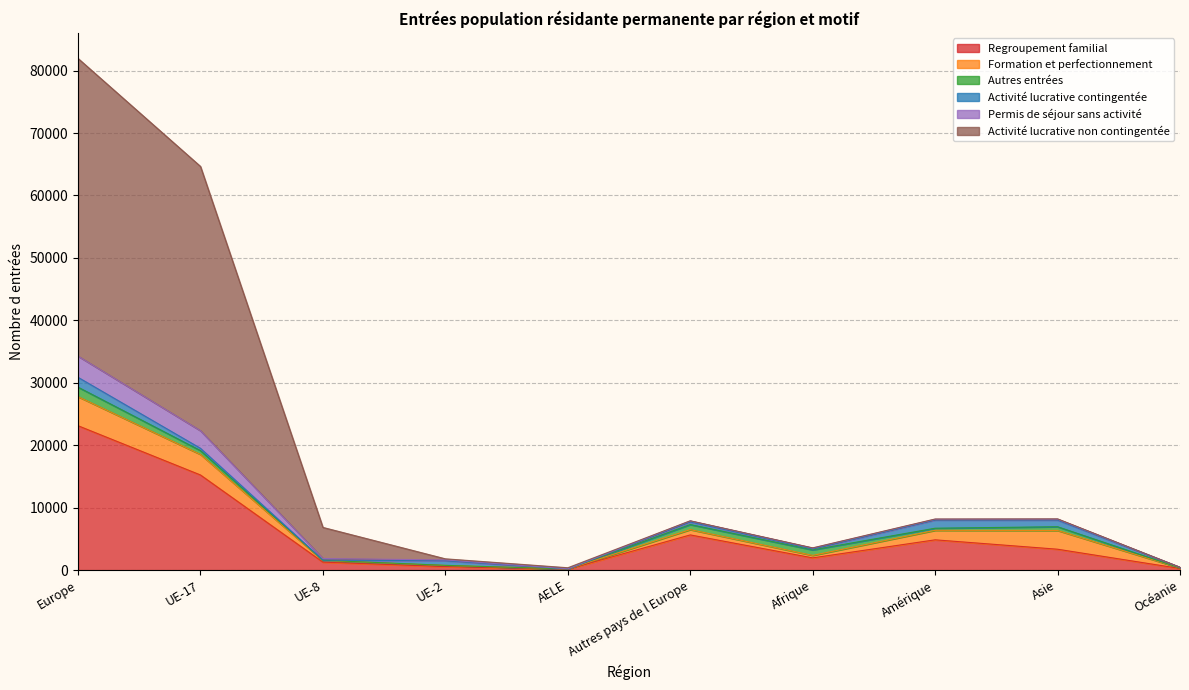

How many values in the Permis de séjour sans activité series exceed 146?

4